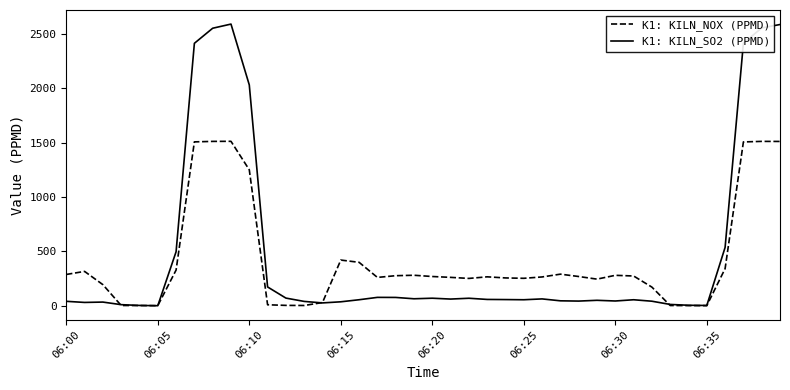

List the series in order of their overall mean, lowest first.

K1: KILN_NOX (PPMD), K1: KILN_SO2 (PPMD)